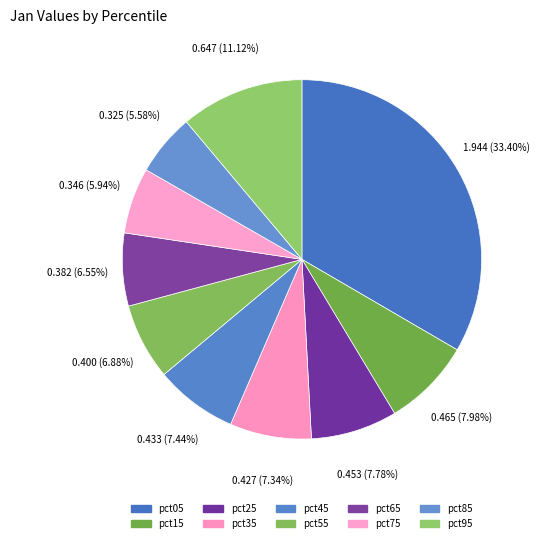

Does pct15 represent more than half of the total?

No